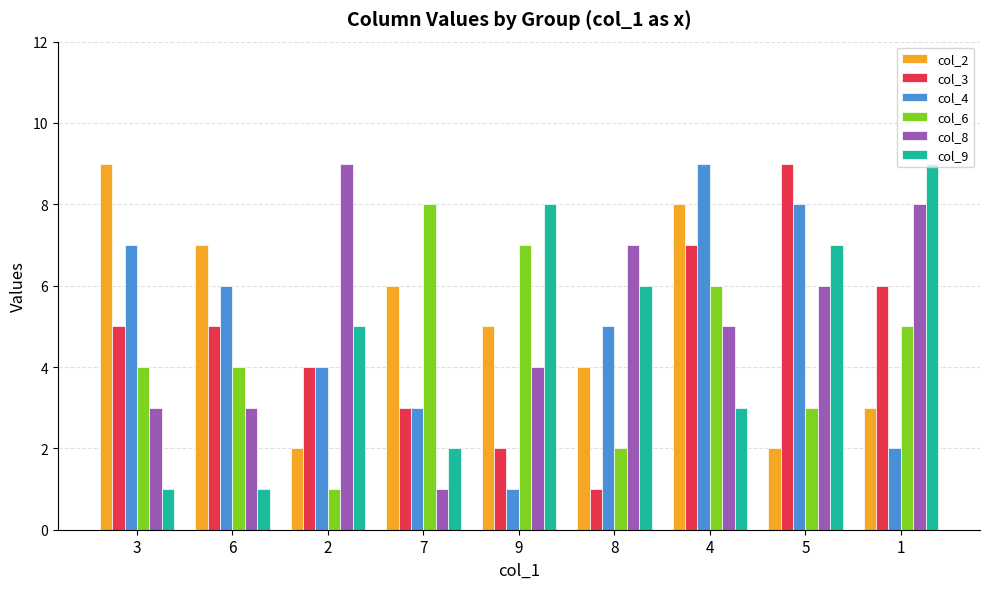

What is the value of the col_6 bar at the 8th from the left?

3